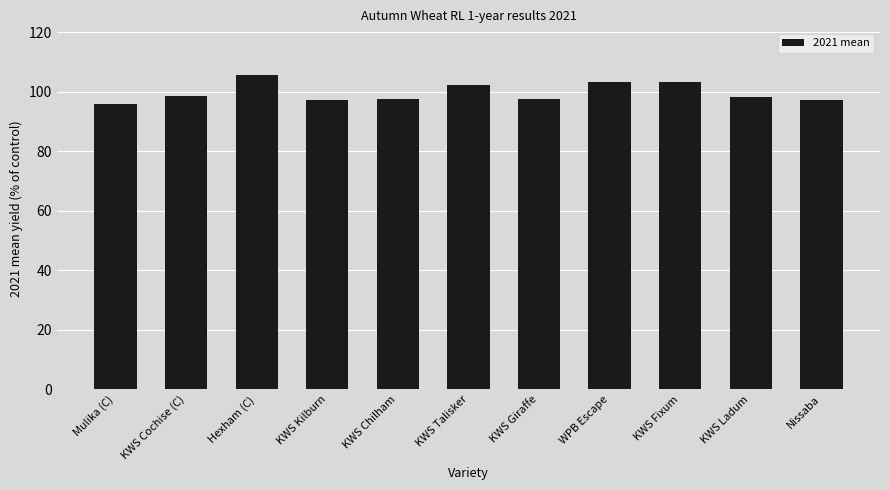

What is the sum of the values at Mulika (C) and KWS Talisker?

198.2